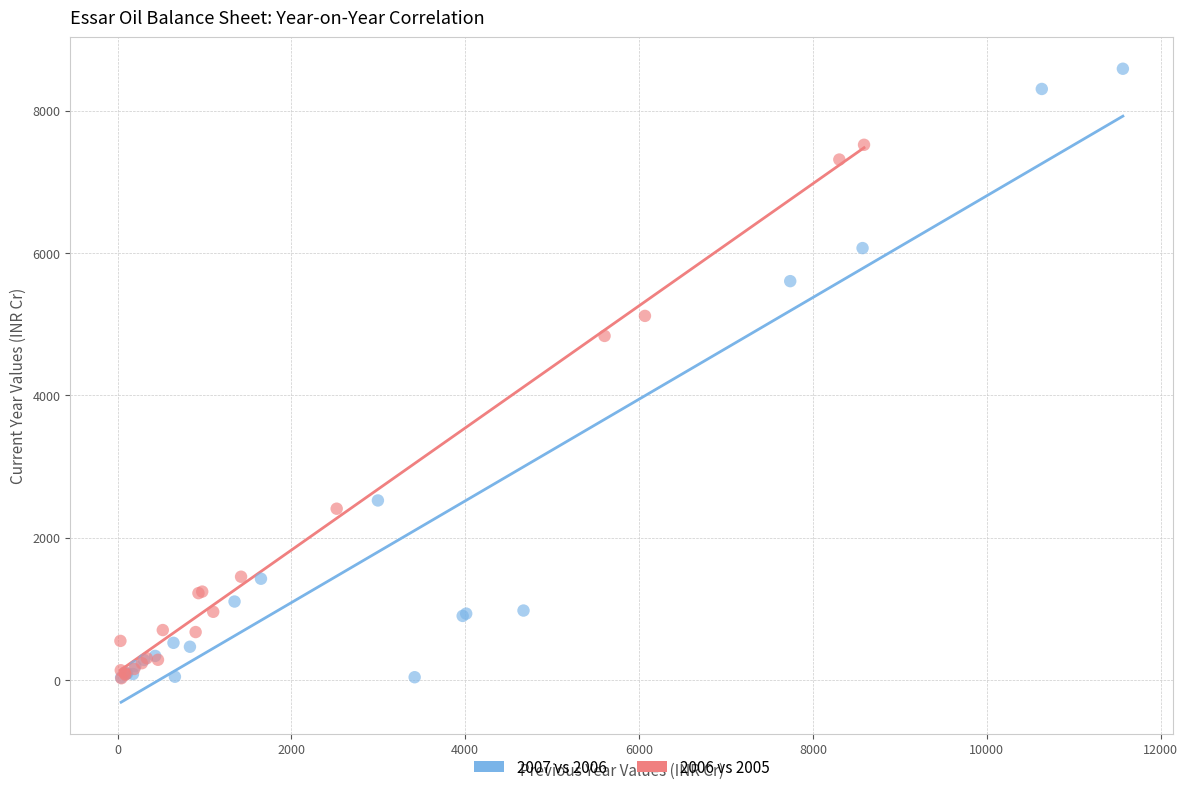

Which series contains the highest Y value?

2007 vs 2006